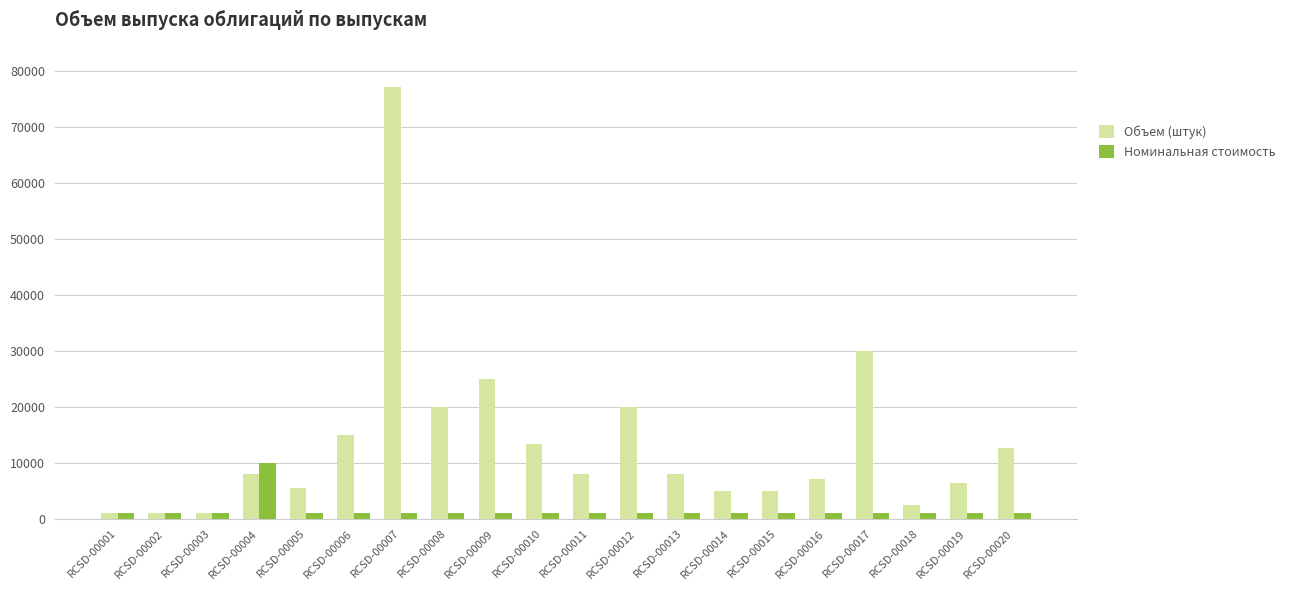

At how many categories does at least one series exceed 35041?

1